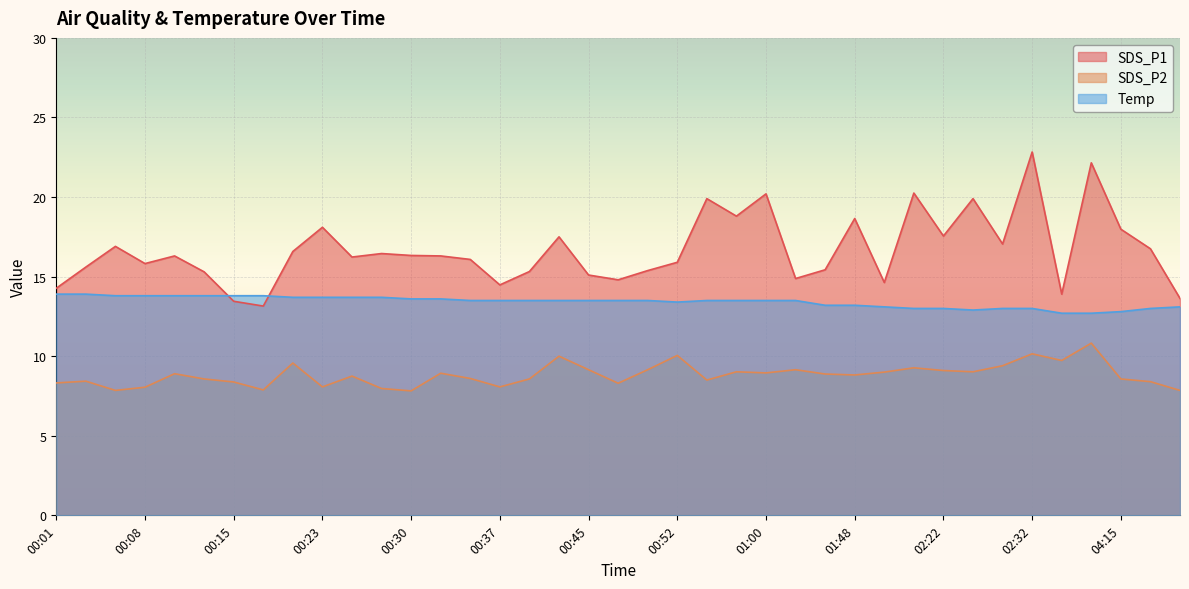

What is the average value of the SDS_P2 series?

8.8